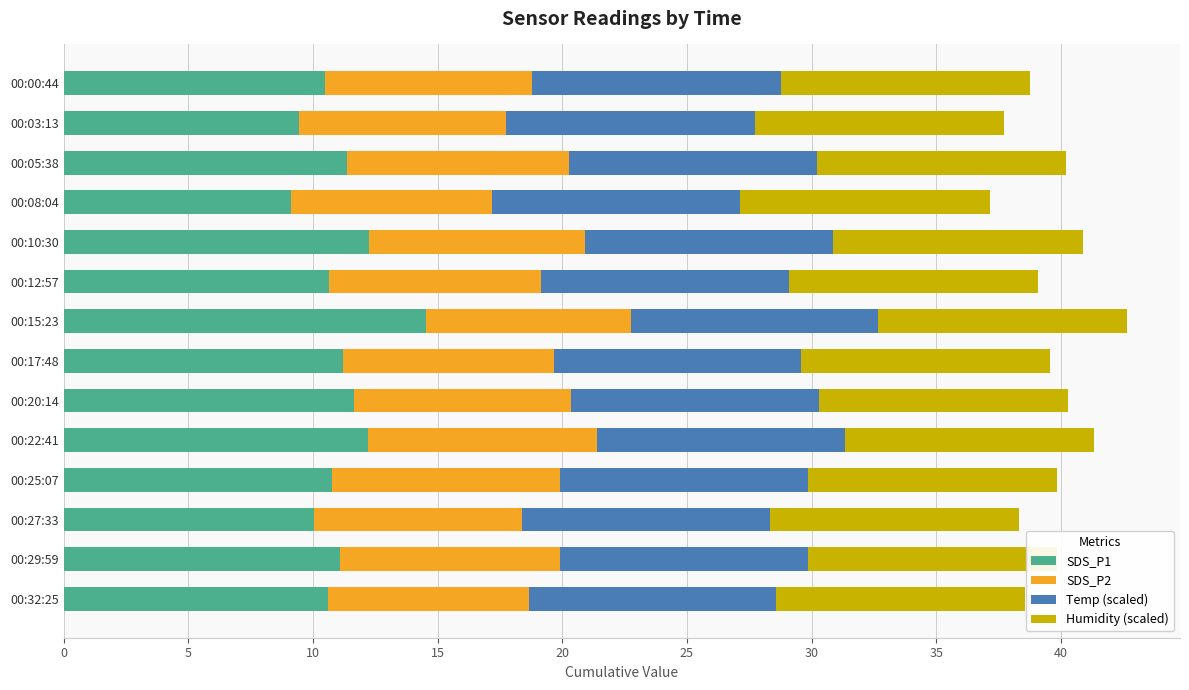

Are the bars horizontal?

Yes